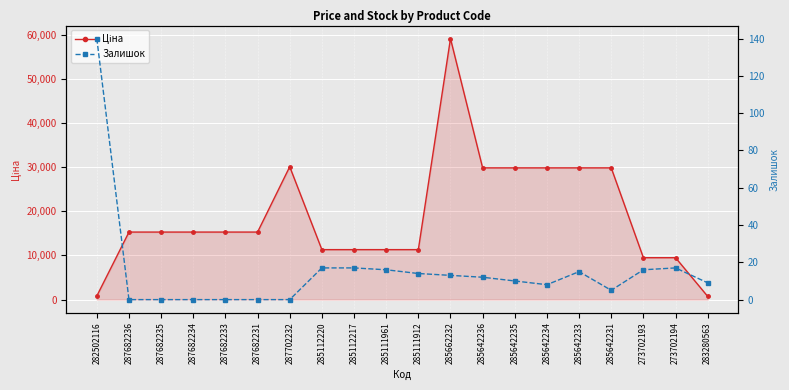

List the series in order of their peak value, highest first.

Ціна, Залишок